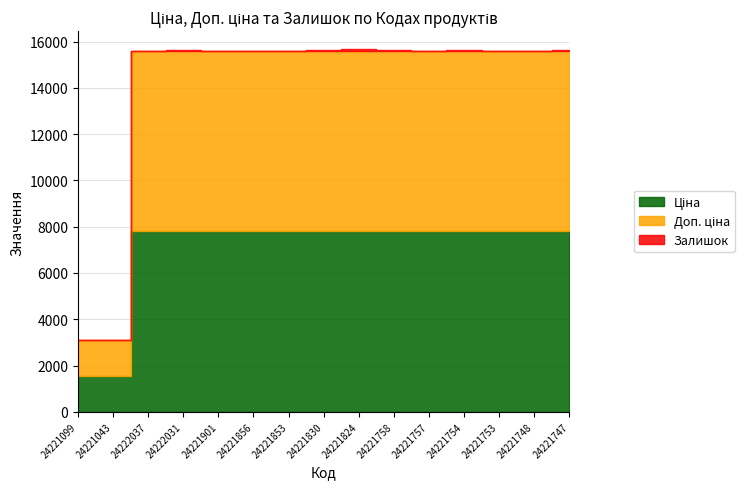

At which label does Доп. ціна reach its peak?

24222037